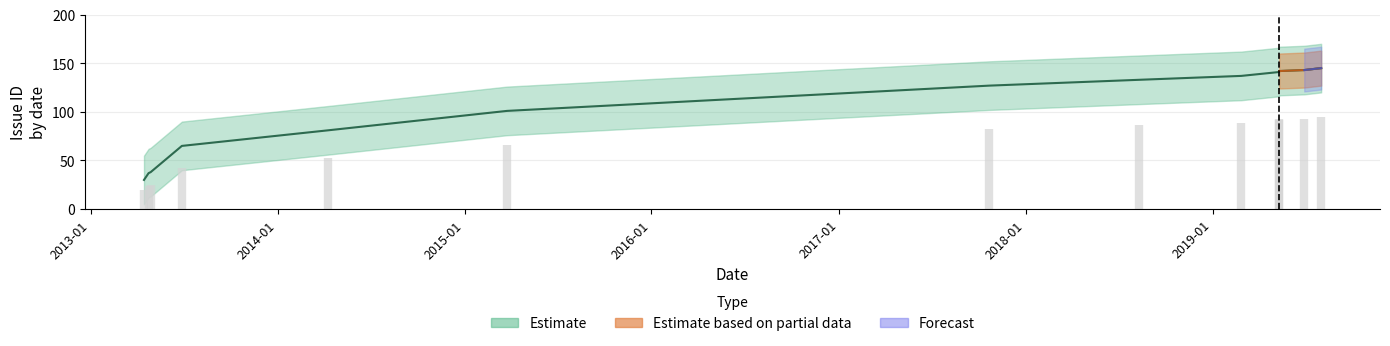

What is the change in value from 2013-04-15 to 2019-06-29?

+113